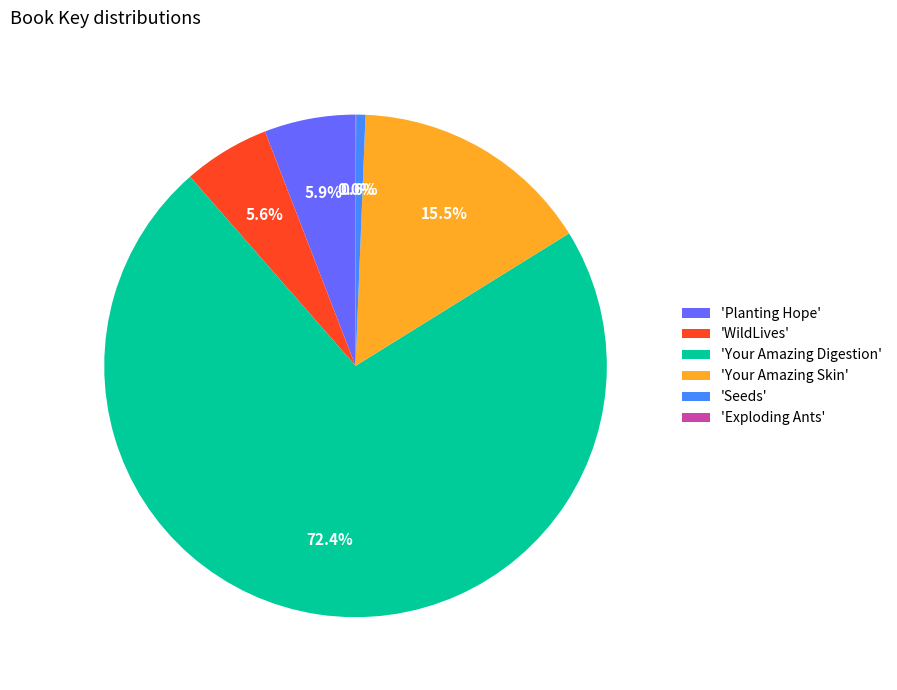

Does any single category account for the majority?

Yes